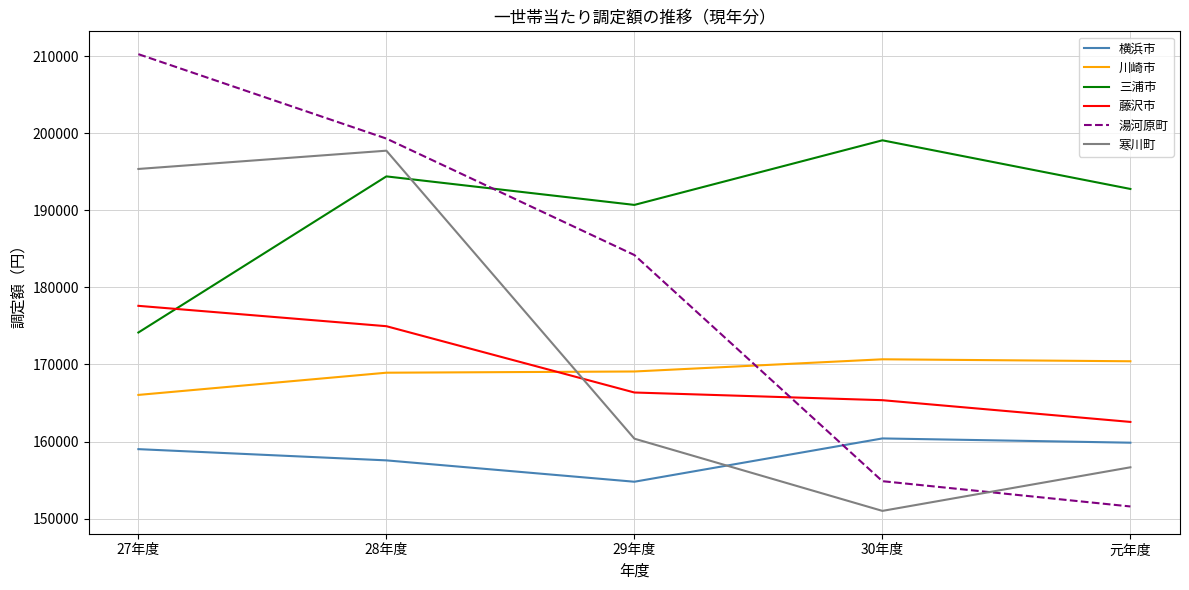

Is the value of 横浜市 at 28年度 greater than the value of 藤沢市 at 29年度?

No